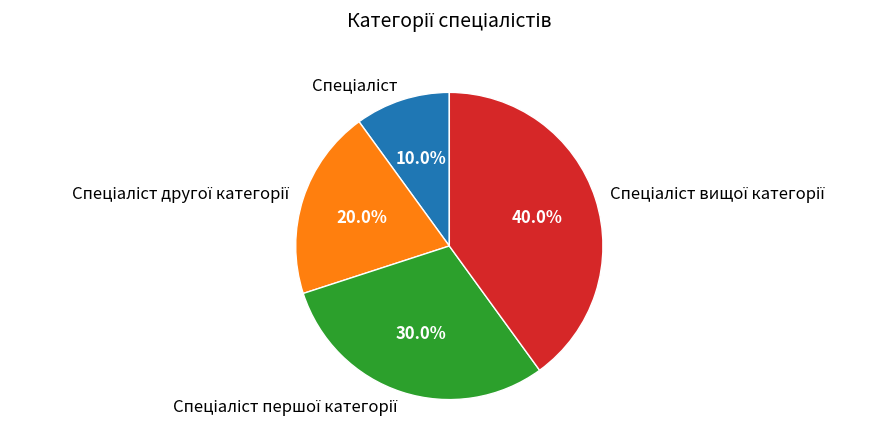

Is there any slice that represents more than half of the pie?

No